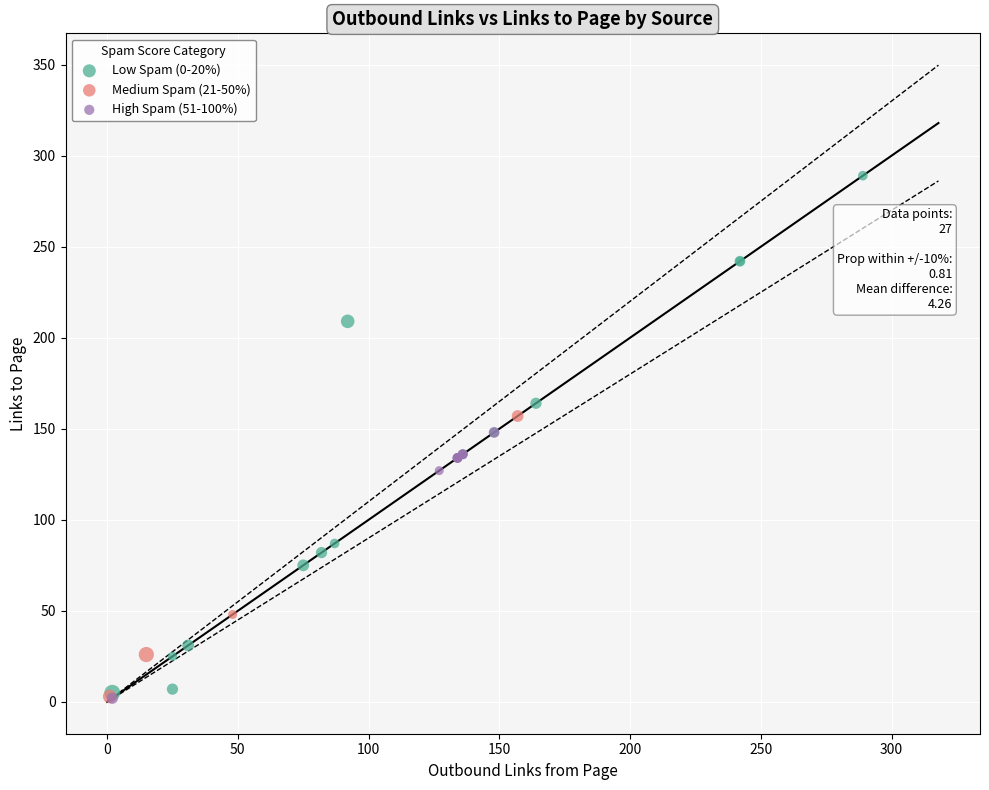

Which series has the widest spread of Y values?

Low Spam (0-20%)